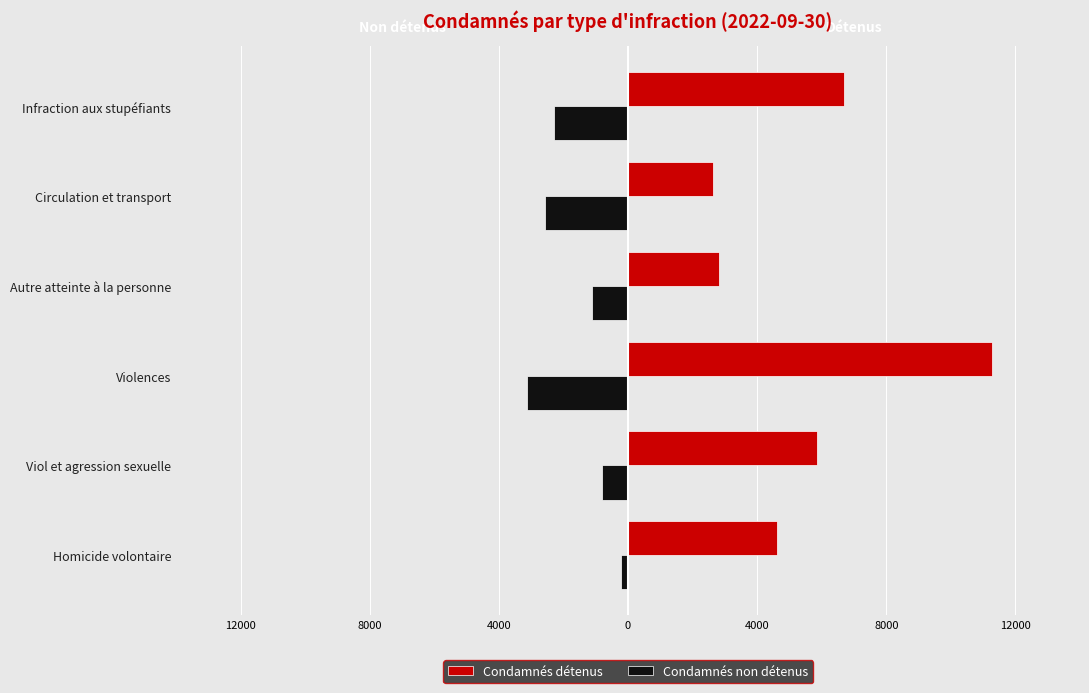

What is the average value of the Condamnés détenus series?

5638